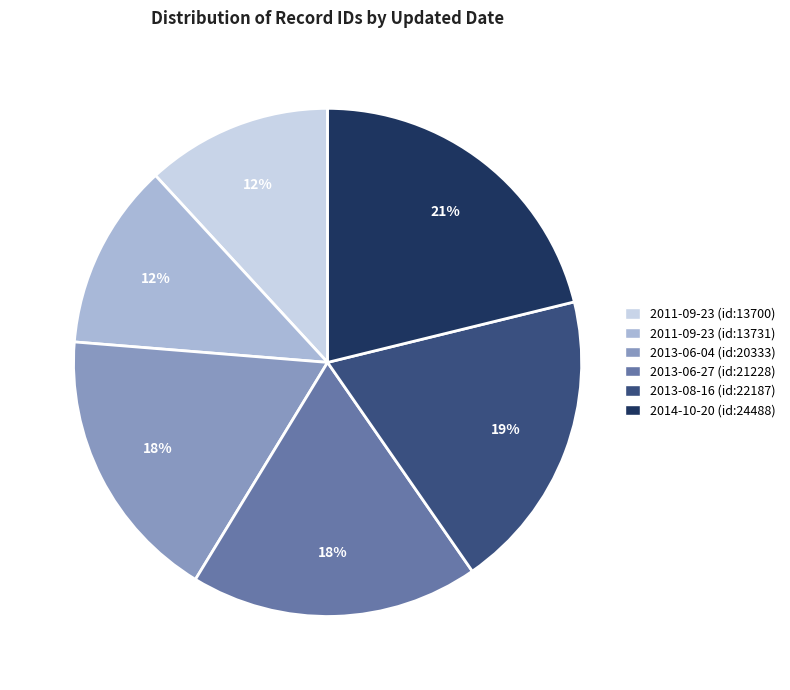

Is it true that 2013-06-27 (id:21228) is 23% of the pie?

False